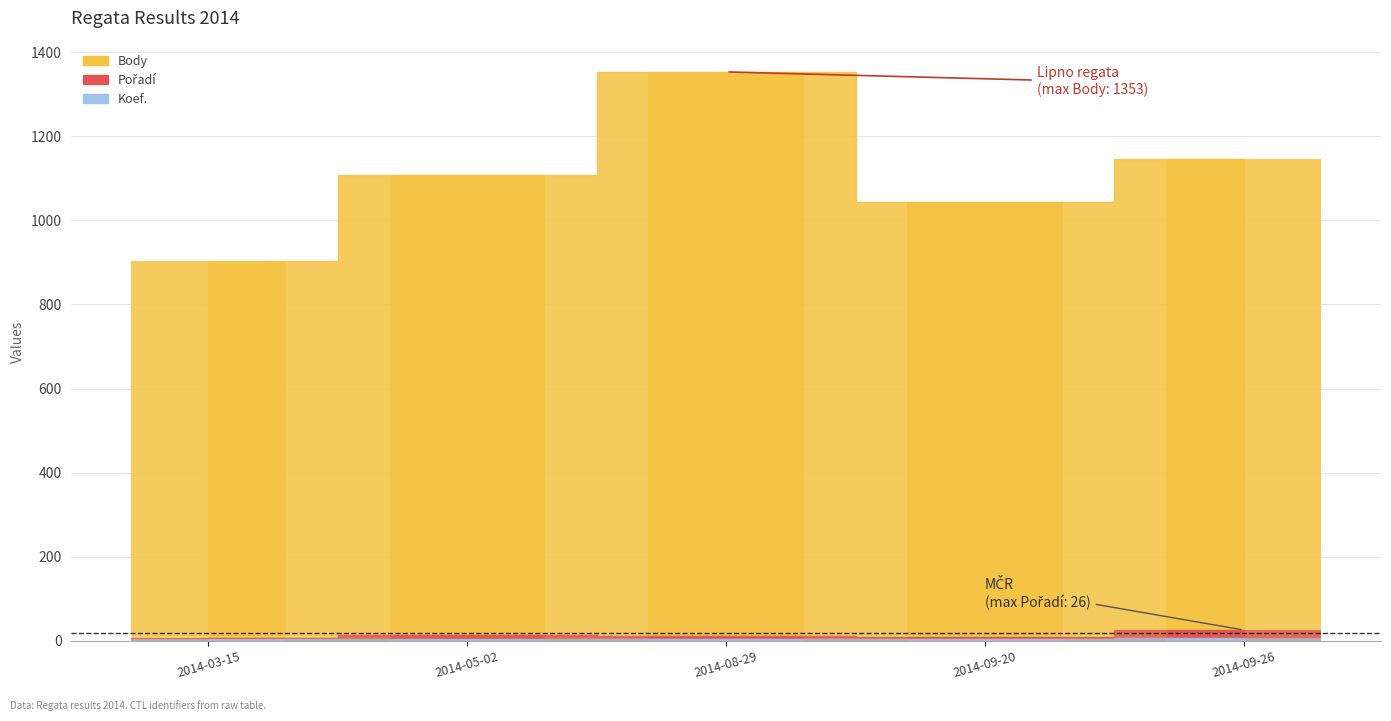

Where is Koef. nearest to the value 5?

2014-03-15